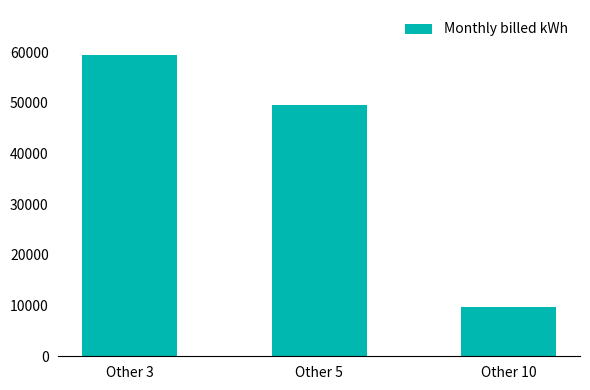

What is the change in value from Other 3 to Other 5?

-9840